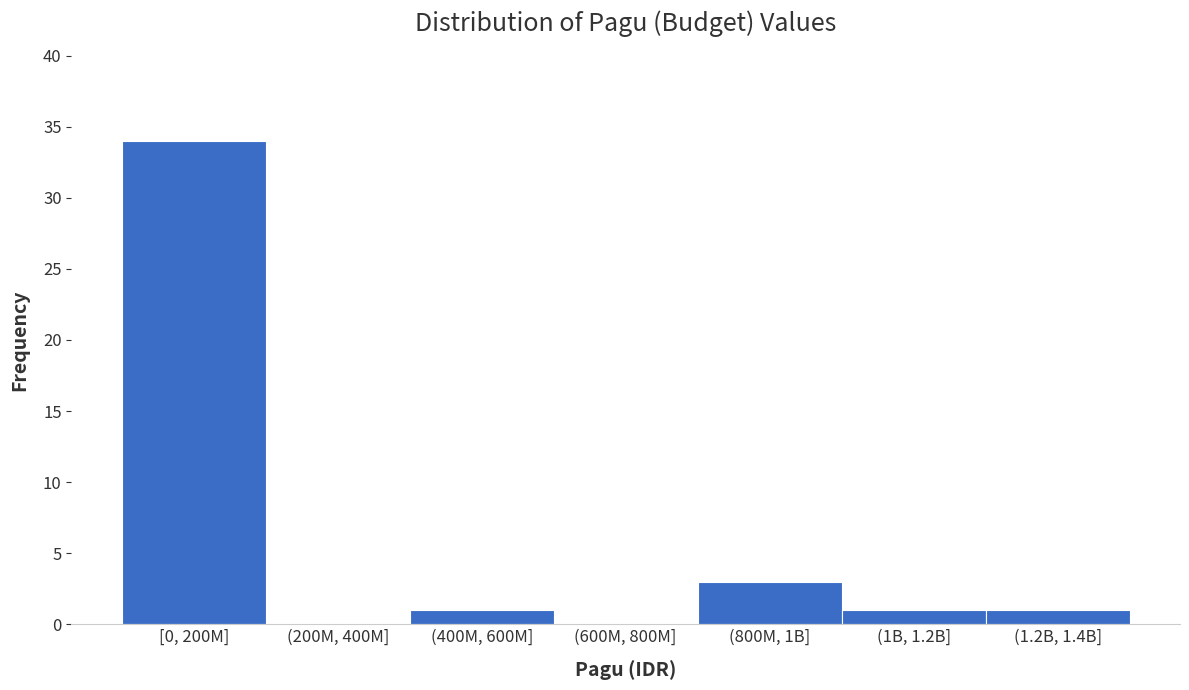

Reading right to left, list all the values displayed in this chart.

(1.2B, 1.4B]=1	(1B, 1.2B]=1	(800M, 1B]=3	(600M, 800M]=0	(400M, 600M]=1	(200M, 400M]=0	[0, 200M]=34